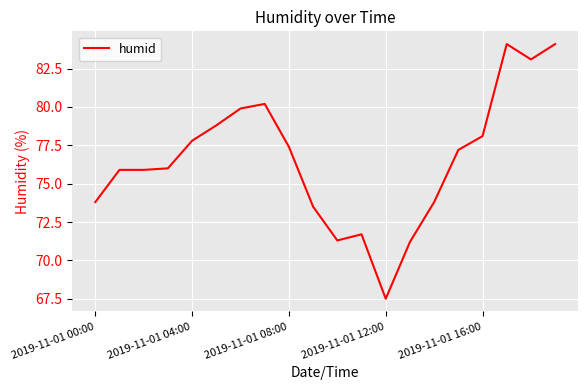

What is the sum of all values?

1531.3